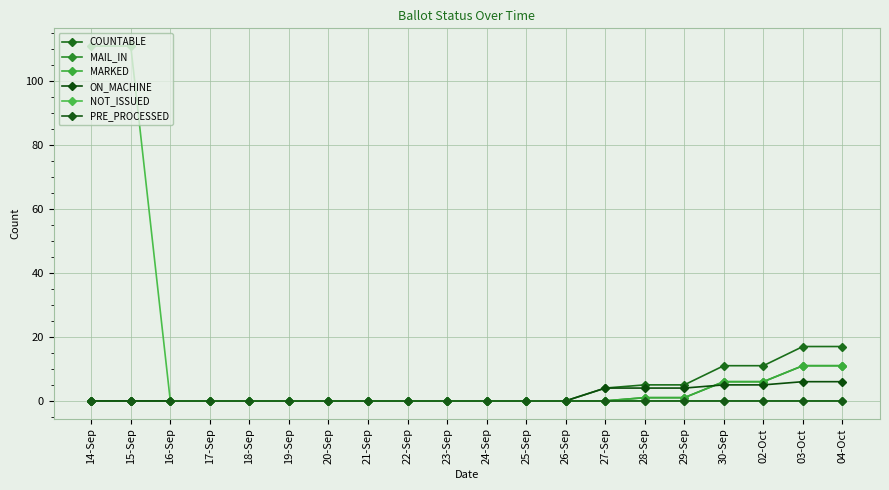

Is this an area chart (filled region under the line)?

No